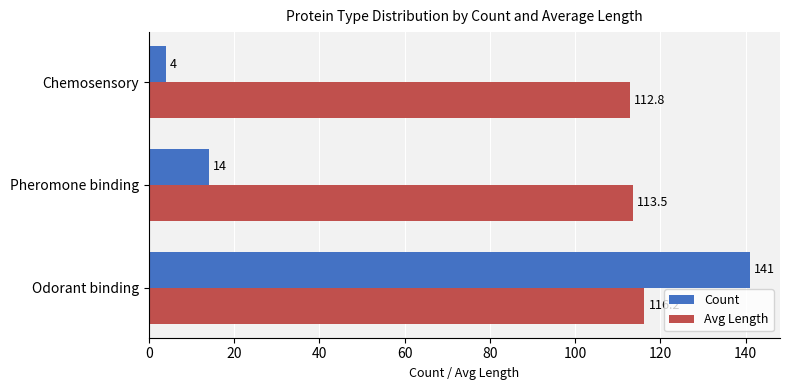

How many categories are shown in the chart?

3